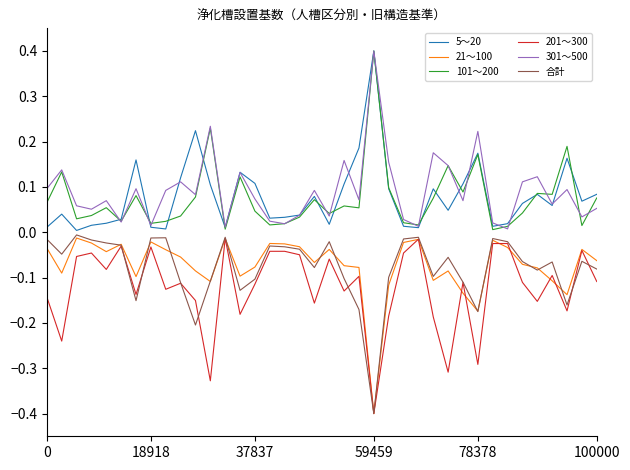

True or false: 21～100 and 101～200 cross at least once.

False